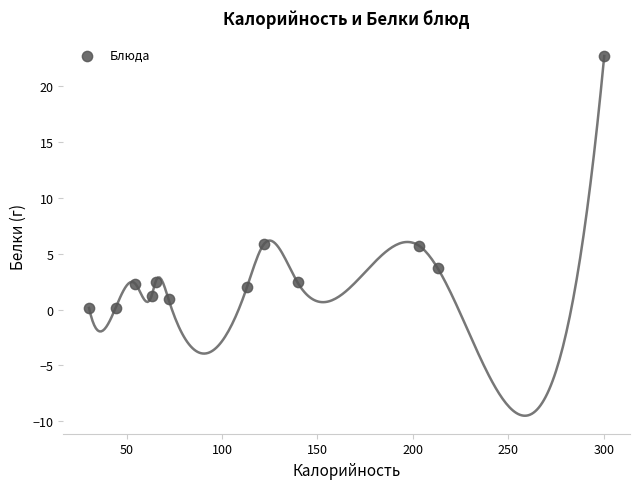

What is the average Y value?

4.1